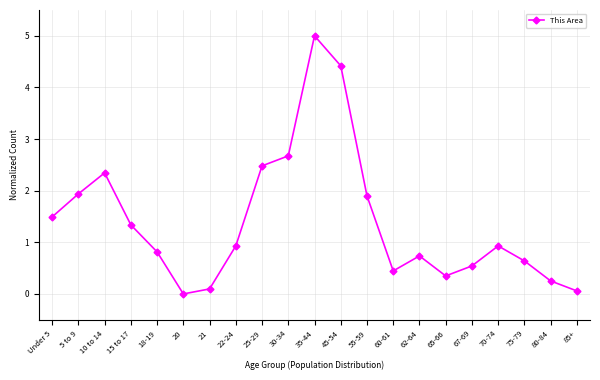

What is the maximum value shown in the chart?

5.0